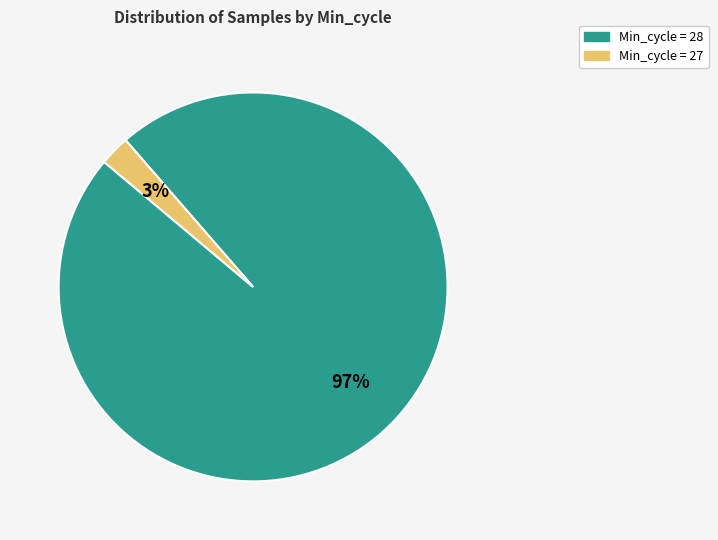

To the nearest percent, what is the average slice percentage?

50%